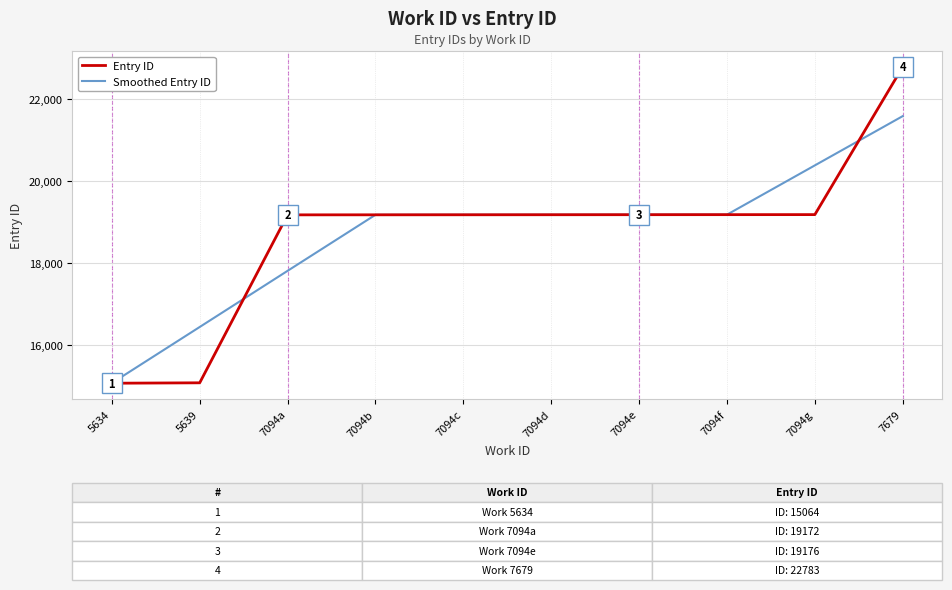

What are all the series names shown in the legend?

Entry ID, Smoothed Entry ID